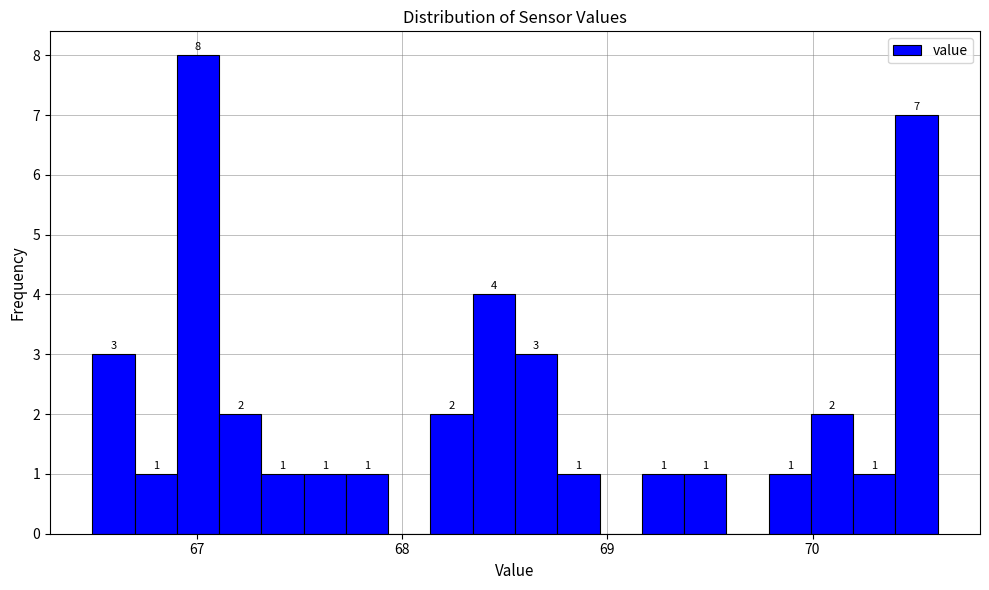

Around what value on the x-axis is the tallest bar? Give the approximate position of its centre, as read against the axis.

67.0